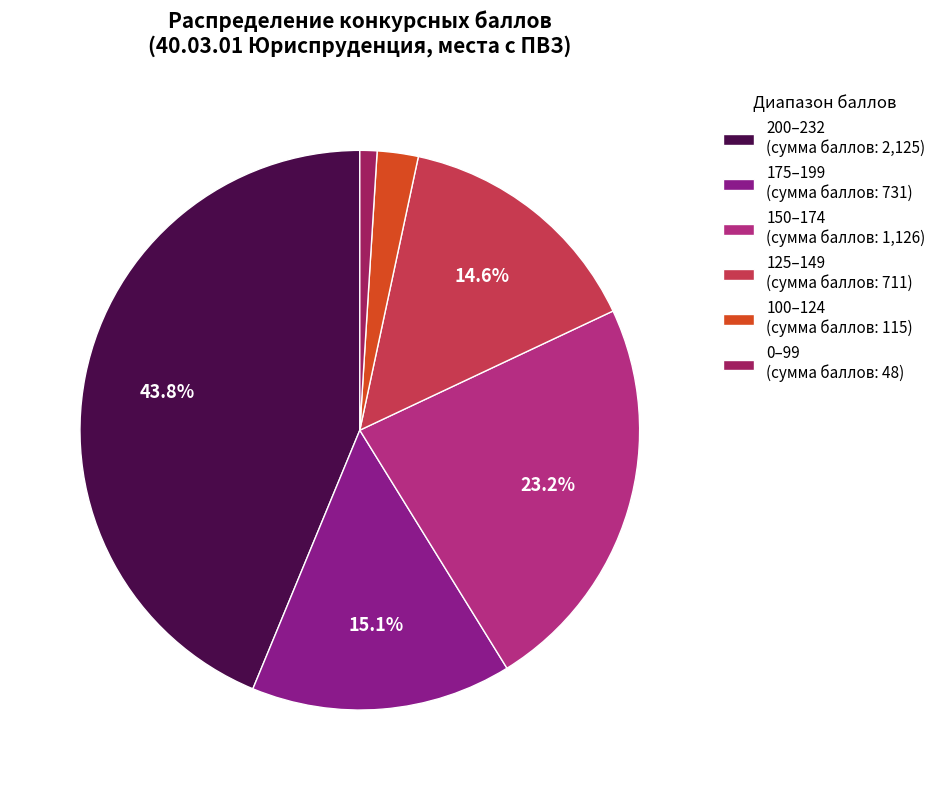

How many segments does this pie chart have?

6